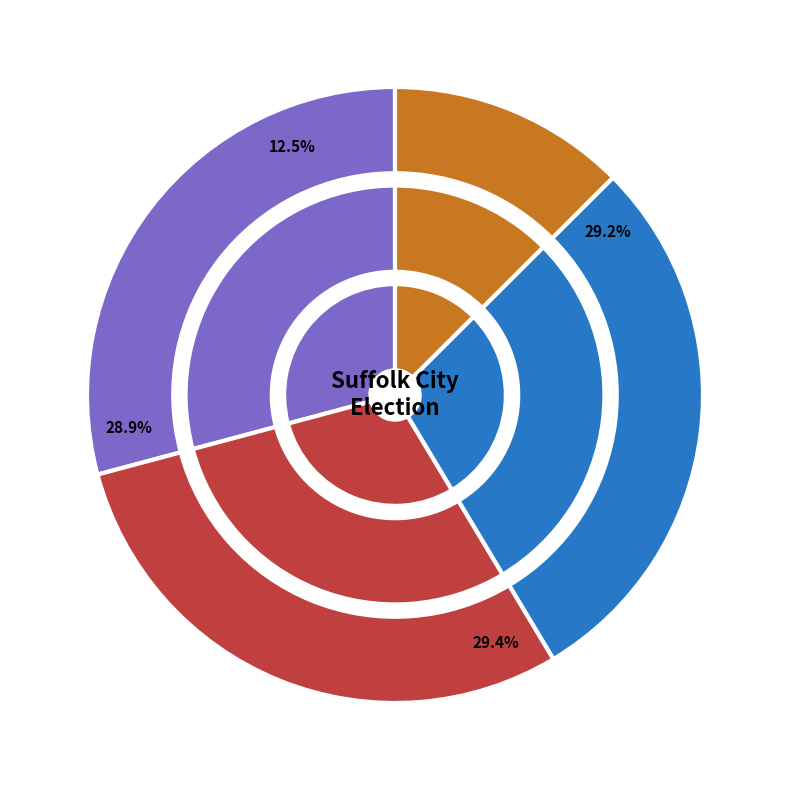

True or false: 706 - Huntersville accounts for 21% of the total.

False